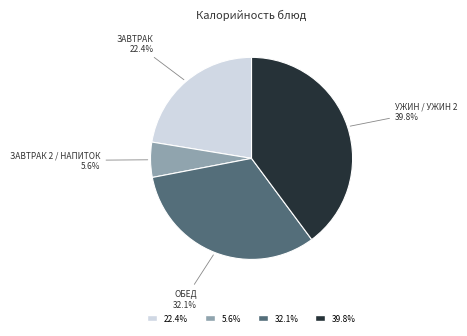

Does any single category account for the majority?

No